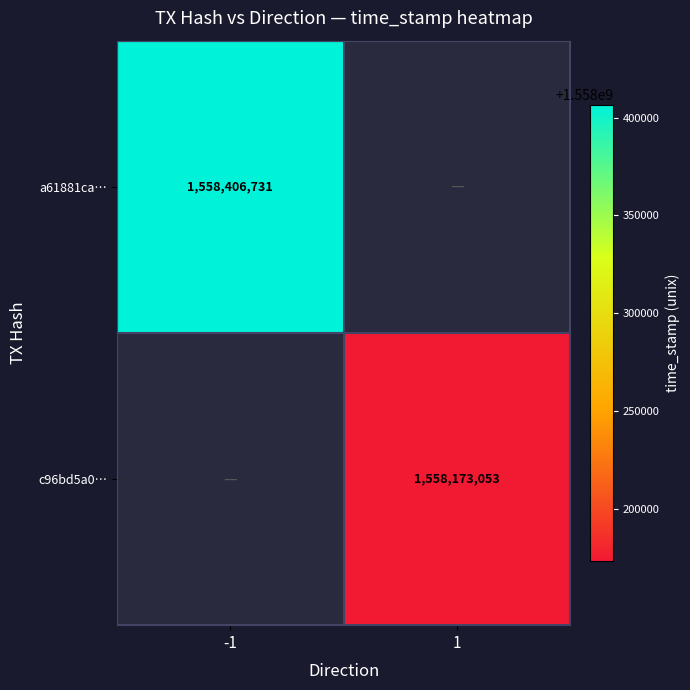

Which category has the highest value across all series?

-1